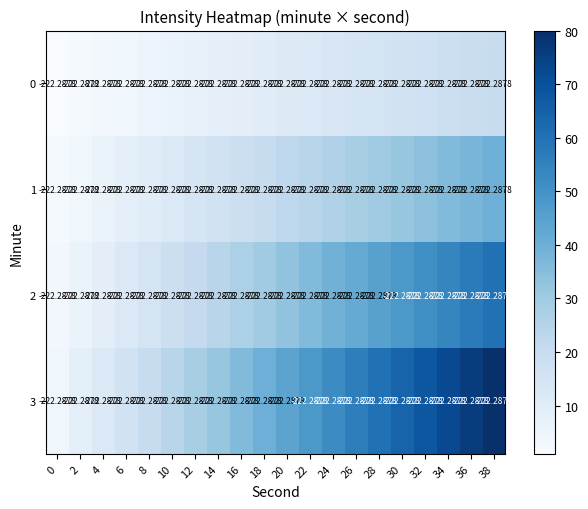

How many data points does each series have?

20